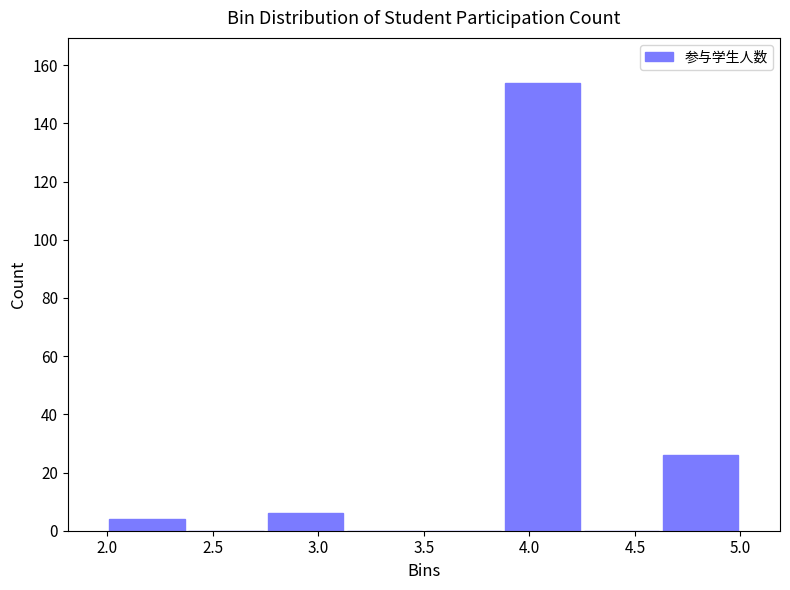

What is the height of the bar covering 2.000 to 2.375 on the x-axis? Neither the bar edges nor the heights are printed on the chart, so give them approximately, as read against the axes.

4